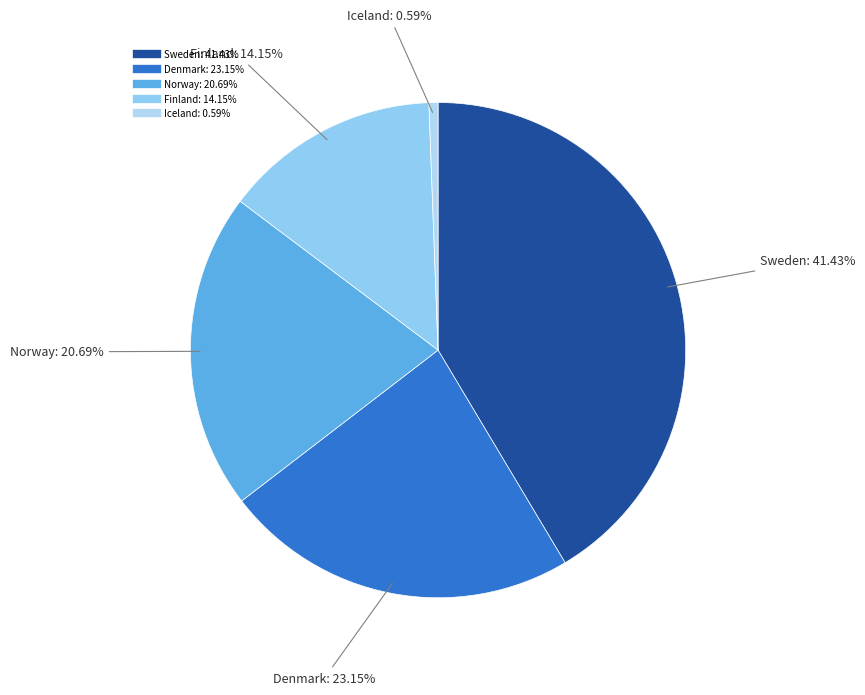

To the nearest percent, what portion does Finland represent?

14%